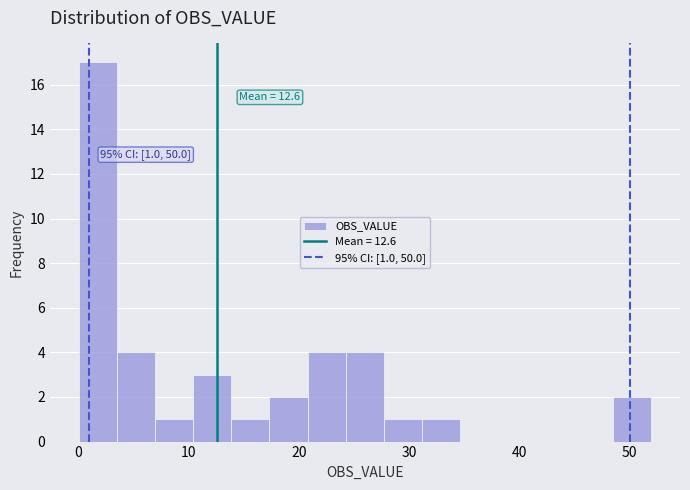

Around what value on the x-axis is the tallest bar? Give the approximate position of its centre, as read against the axis.

2